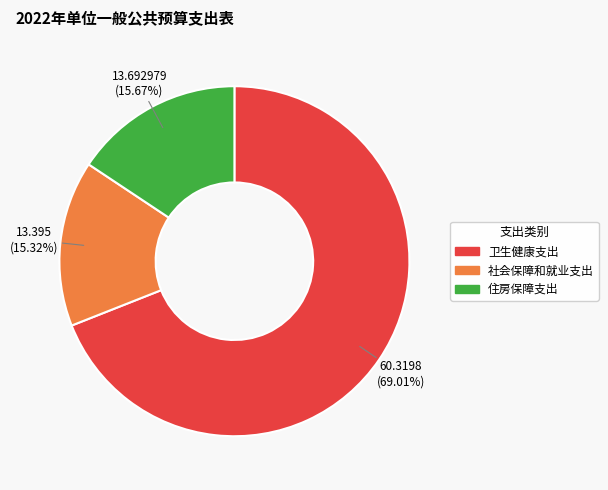

Which slice is the largest?

卫生健康支出